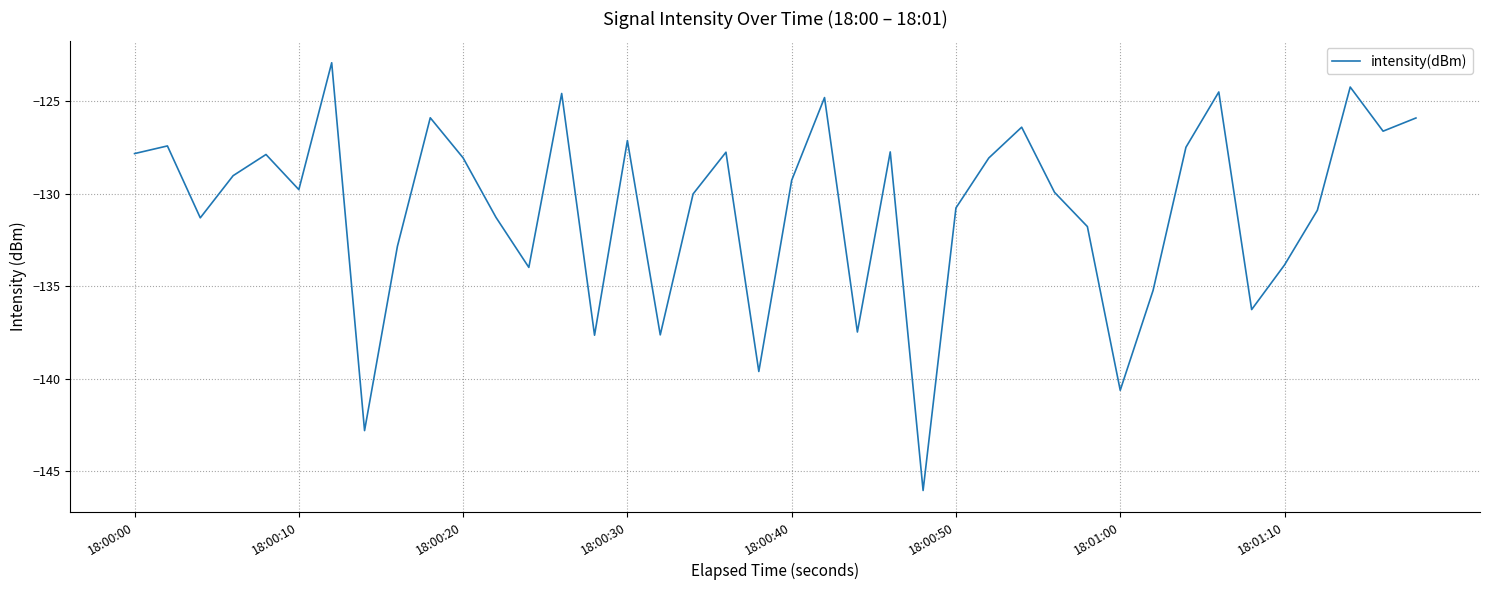

What is the difference between the maximum and minimum values?

23.1